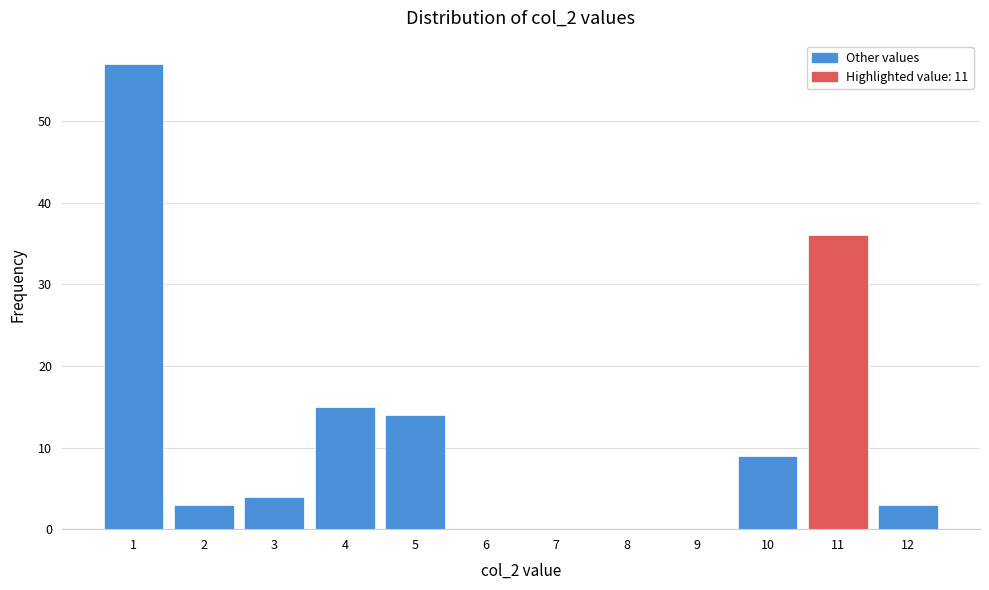

Reading left to right, transcribe all the data shown in this chart.

1=57	2=3	3=4	4=15	5=14	6=0	7=0	8=0	9=0	10=9	11=36	12=3